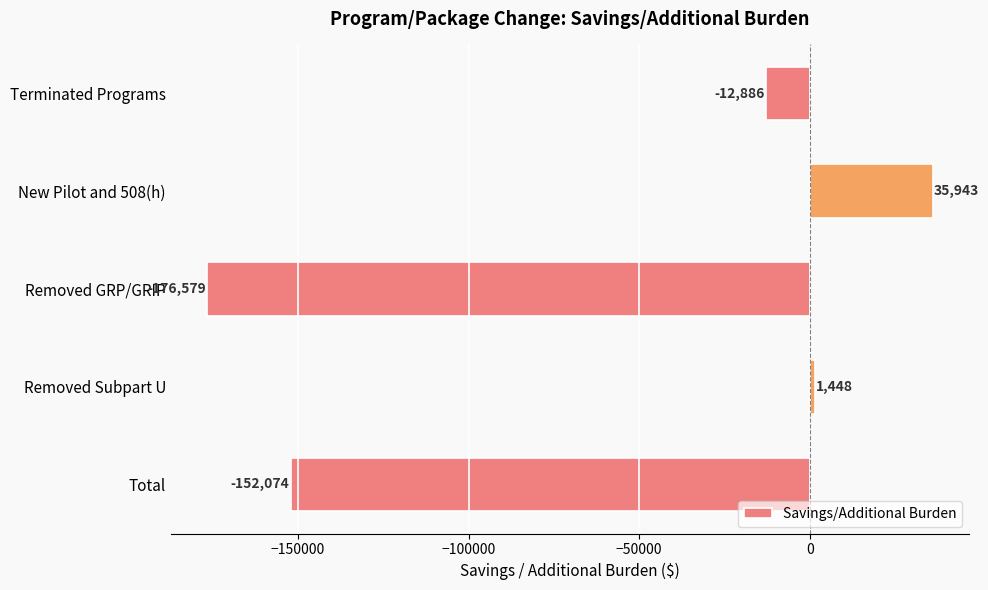

Which category has the lowest value across all series?

Removed GRP/GRIP